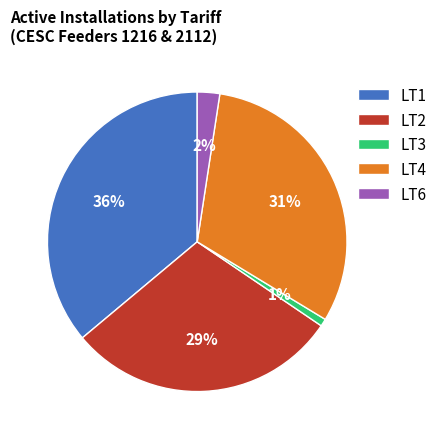

Is it true that LT3 is 1% of the pie?

True